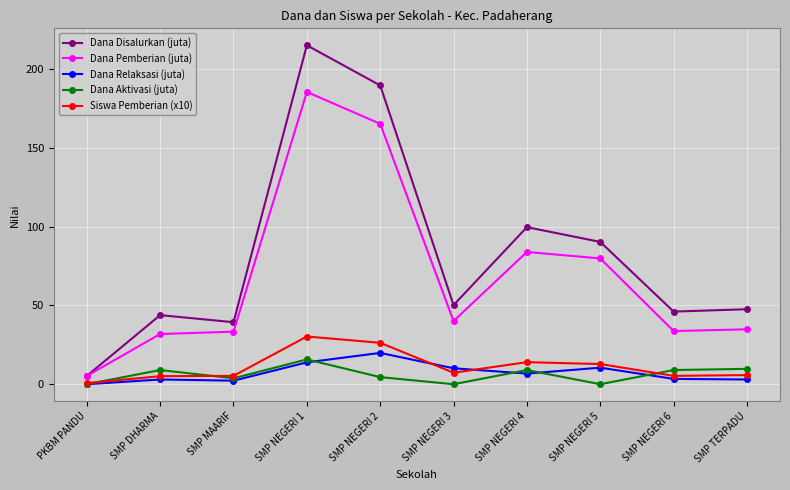

Is it true that Dana Pemberian (juta) equals 31.9 at SMP DHARMA?

True